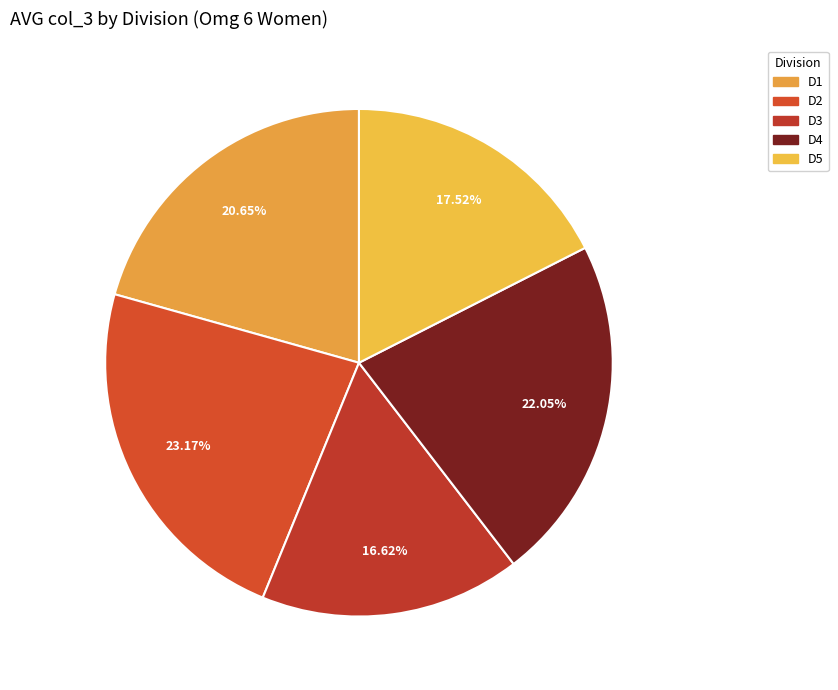

Count the number of slices in the pie.

5